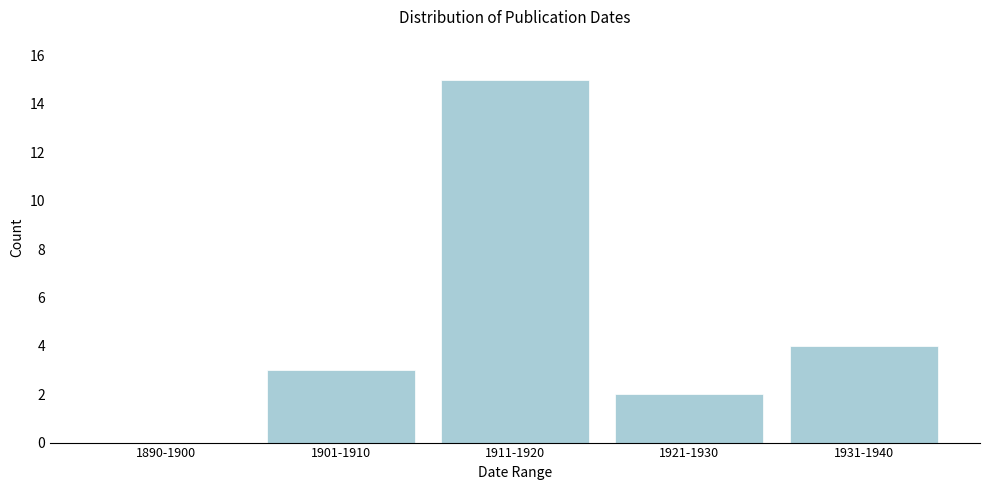

Reading right to left, what are all the values shown in this chart?

1931-1940=4	1921-1930=2	1911-1920=15	1901-1910=3	1890-1900=0